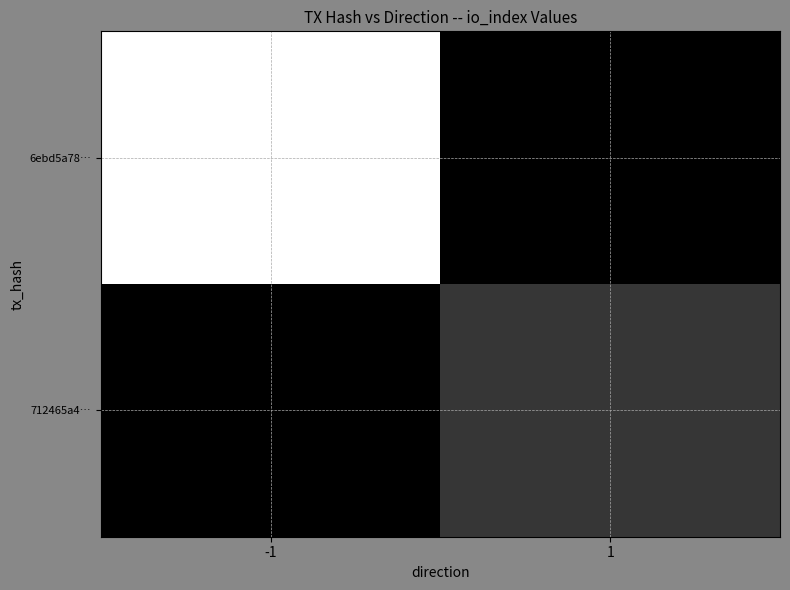

How many categories are shown in the chart?

2